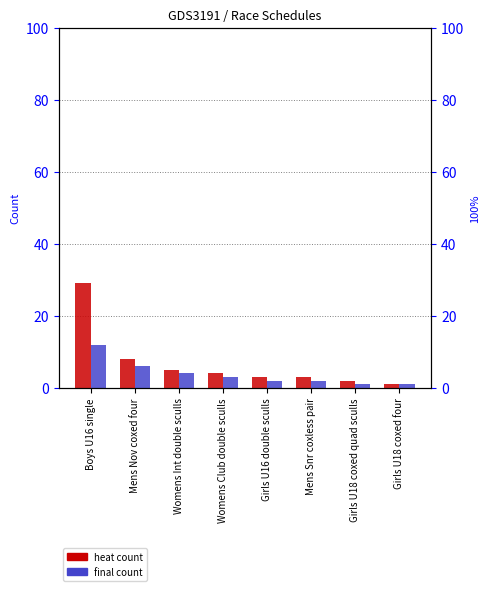

Is it true that final equals 8 at Mens Nov coxed four?

False